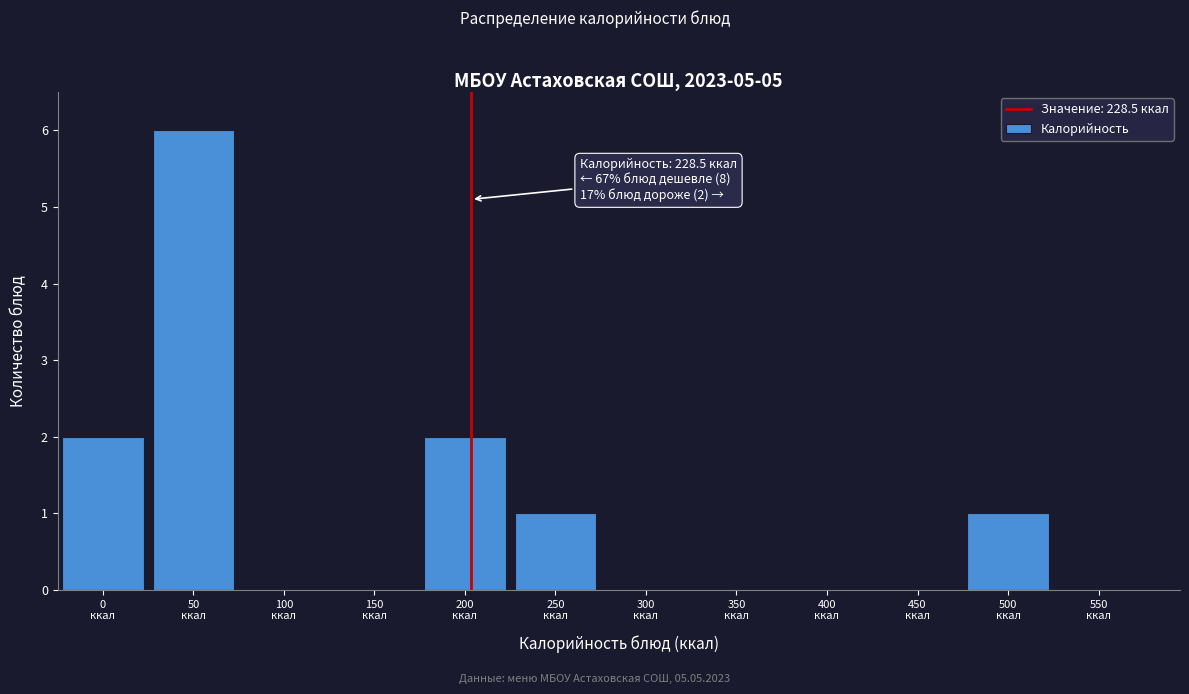

What is the maximum value shown in the chart?

6